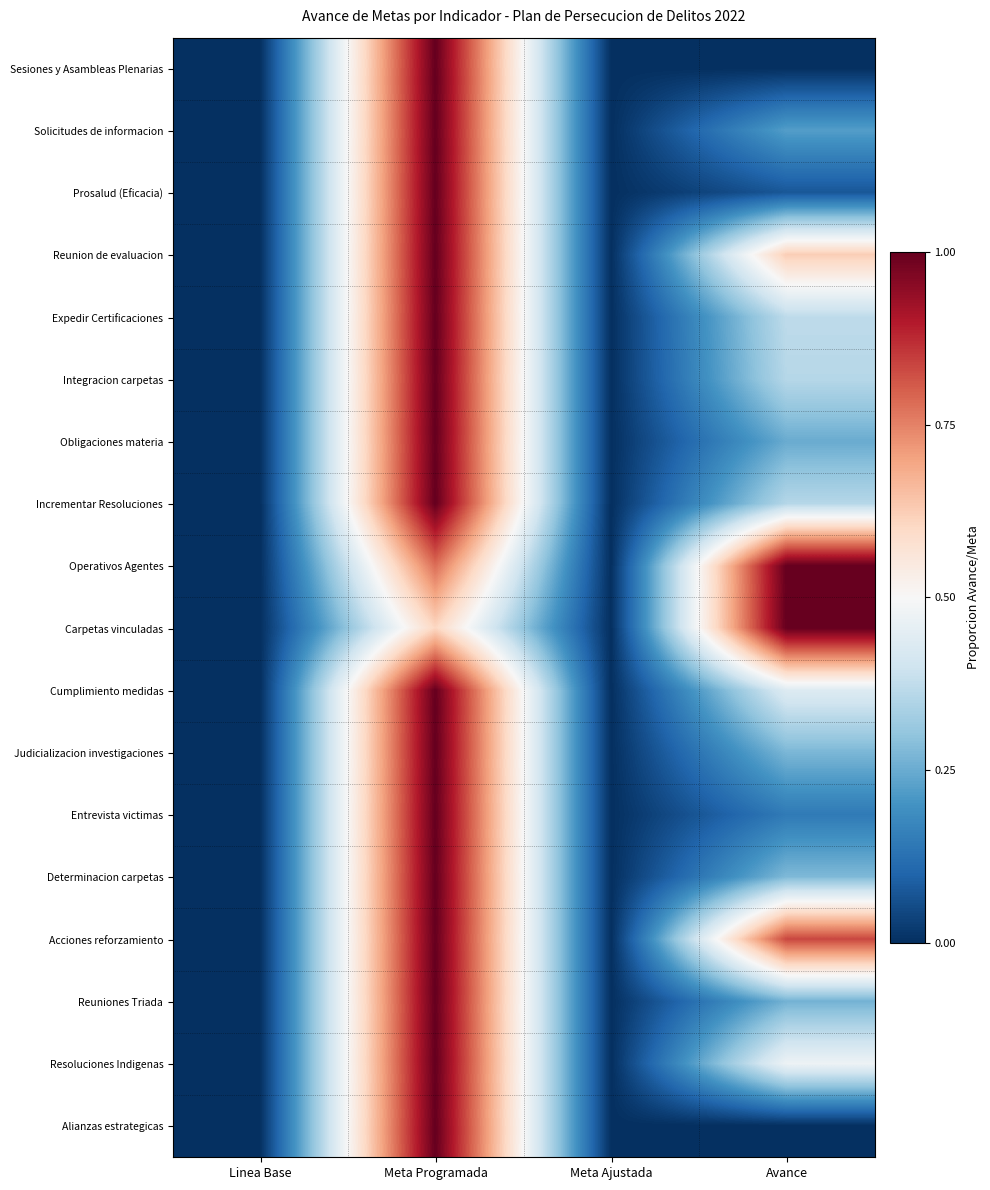

Rank the series at Avance from lowest to highest value.

Sesiones y Asambleas Plenarias, Alianzas estrategicas, Prosalud (Eficacia), Entrevista victimas, Solicitudes de informacion, Obligaciones materia, Reuniones Triada, Judicializacion investigaciones, Determinacion carpetas, Incrementar Resoluciones, Integracion carpetas, Expedir Certificaciones, Cumplimiento medidas, Resoluciones Indigenas, Reunion de evaluacion, Acciones reforzamiento, Operativos Agentes, Carpetas vinculadas